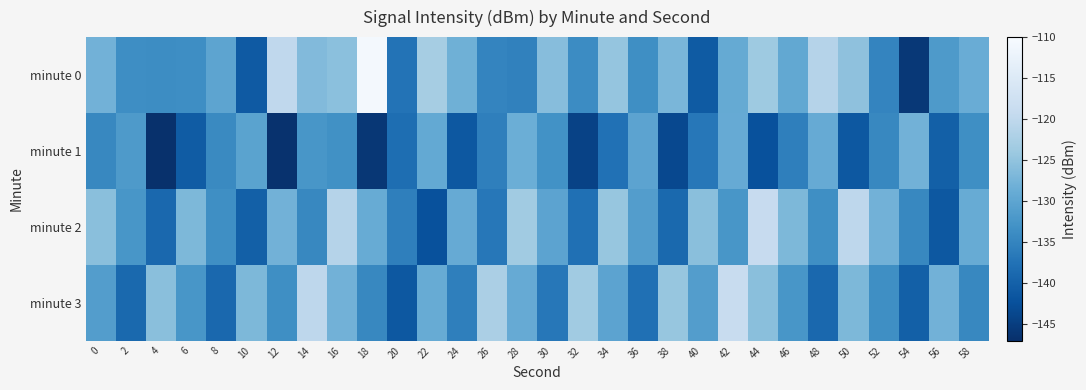

Reading left to right, transcribe all the data shown in this chart.

minute 0: 0=-127.8	2=-133.6	4=-133.8	6=-133.7	8=-130.1	10=-141.0	12=-119.9	14=-126.4	16=-125.5	18=-110.6	20=-137.4	22=-123.0	24=-128.2	26=-134.9	28=-135.3	30=-126.0	32=-133.9	34=-124.7	36=-133.5	38=-127.1	40=-140.9	42=-129.1	44=-123.9	46=-129.5	48=-121.2	50=-125.2	52=-134.9	54=-145.8	56=-131.8	58=-128.7
minute 1: 0=-134.5	2=-131.8	4=-146.8	6=-140.7	8=-134.1	10=-130.4	12=-146.6	14=-132.3	16=-133.1	18=-145.9	20=-138.1	22=-129.3	24=-141.2	26=-135.7	28=-128.5	30=-133.0	32=-144.3	34=-137.7	36=-130.1	38=-143.4	40=-136.8	42=-129.0	44=-142.3	46=-135.7	48=-129.0	50=-141.2	52=-134.6	54=-127.9	56=-140.1	58=-133.4
minute 2: 0=-125.7	2=-132.3	4=-139.0	6=-126.8	8=-133.5	10=-140.1	12=-127.9	14=-134.6	16=-121.2	18=-128.9	20=-135.7	22=-142.3	24=-129.0	26=-136.8	28=-123.5	30=-130.1	32=-137.9	34=-124.6	36=-131.2	38=-138.9	40=-125.7	42=-132.3	44=-119.0	46=-126.8	48=-133.5	50=-120.1	52=-127.9	54=-134.6	56=-141.2	58=-128.9
minute 3: 0=-131.2	2=-138.9	4=-125.7	6=-132.3	8=-139.0	10=-126.8	12=-133.5	14=-120.1	16=-127.9	18=-134.6	20=-141.2	22=-128.9	24=-135.7	26=-122.3	28=-129.0	30=-136.8	32=-123.5	34=-130.1	36=-137.9	38=-124.6	40=-131.2	42=-118.9	44=-125.7	46=-132.3	48=-139.0	50=-126.8	52=-133.5	54=-140.1	56=-127.9	58=-134.6